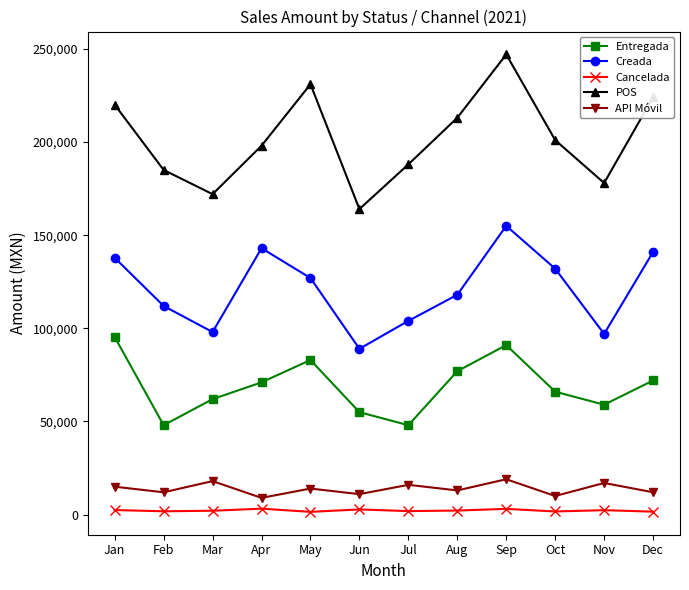

True or false: Entregada and Cancelada intersect in this chart.

False